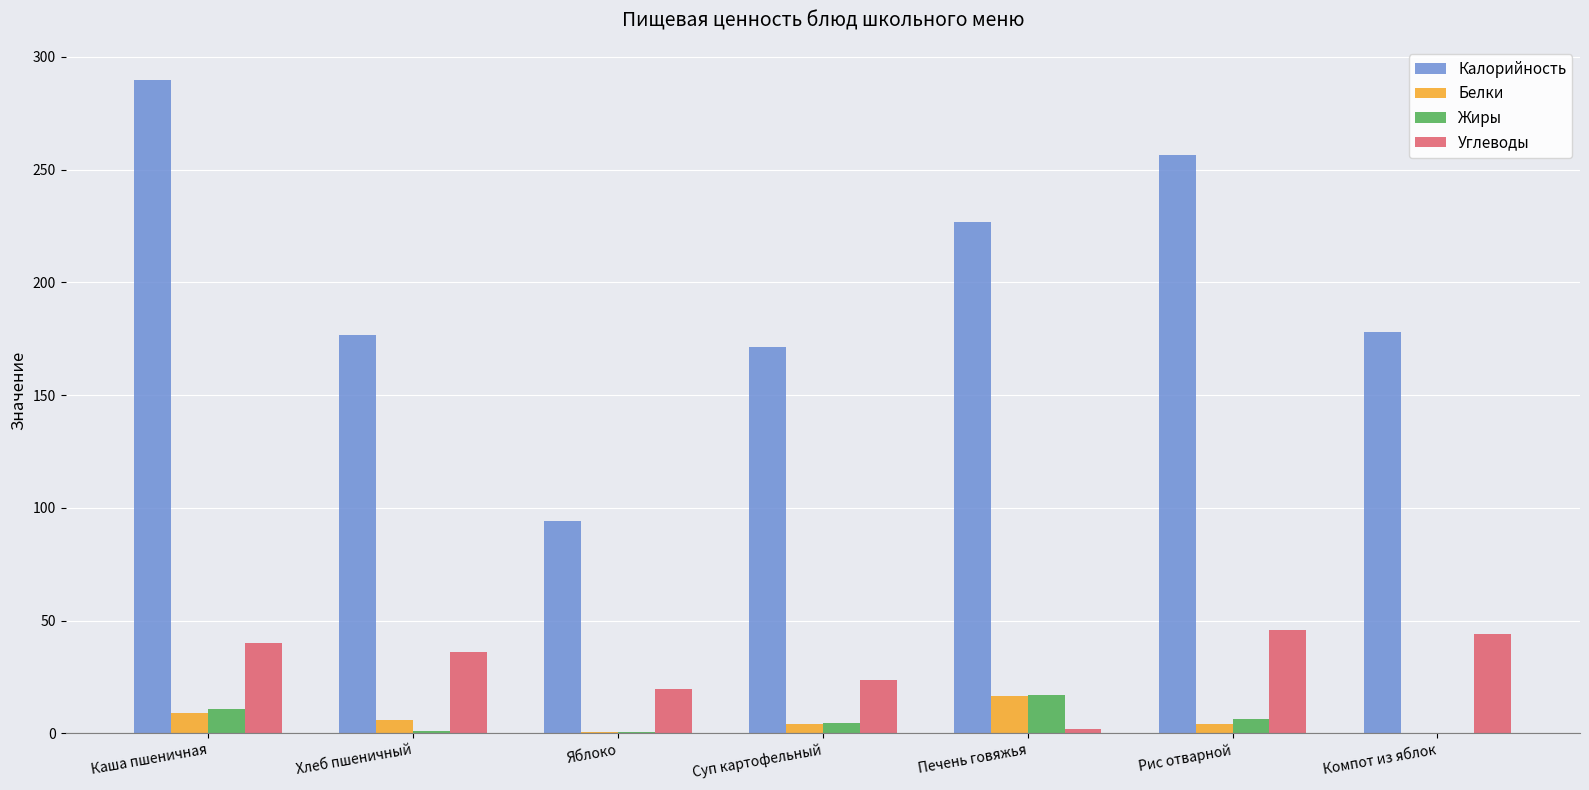

What is the greatest value displayed?

290.0